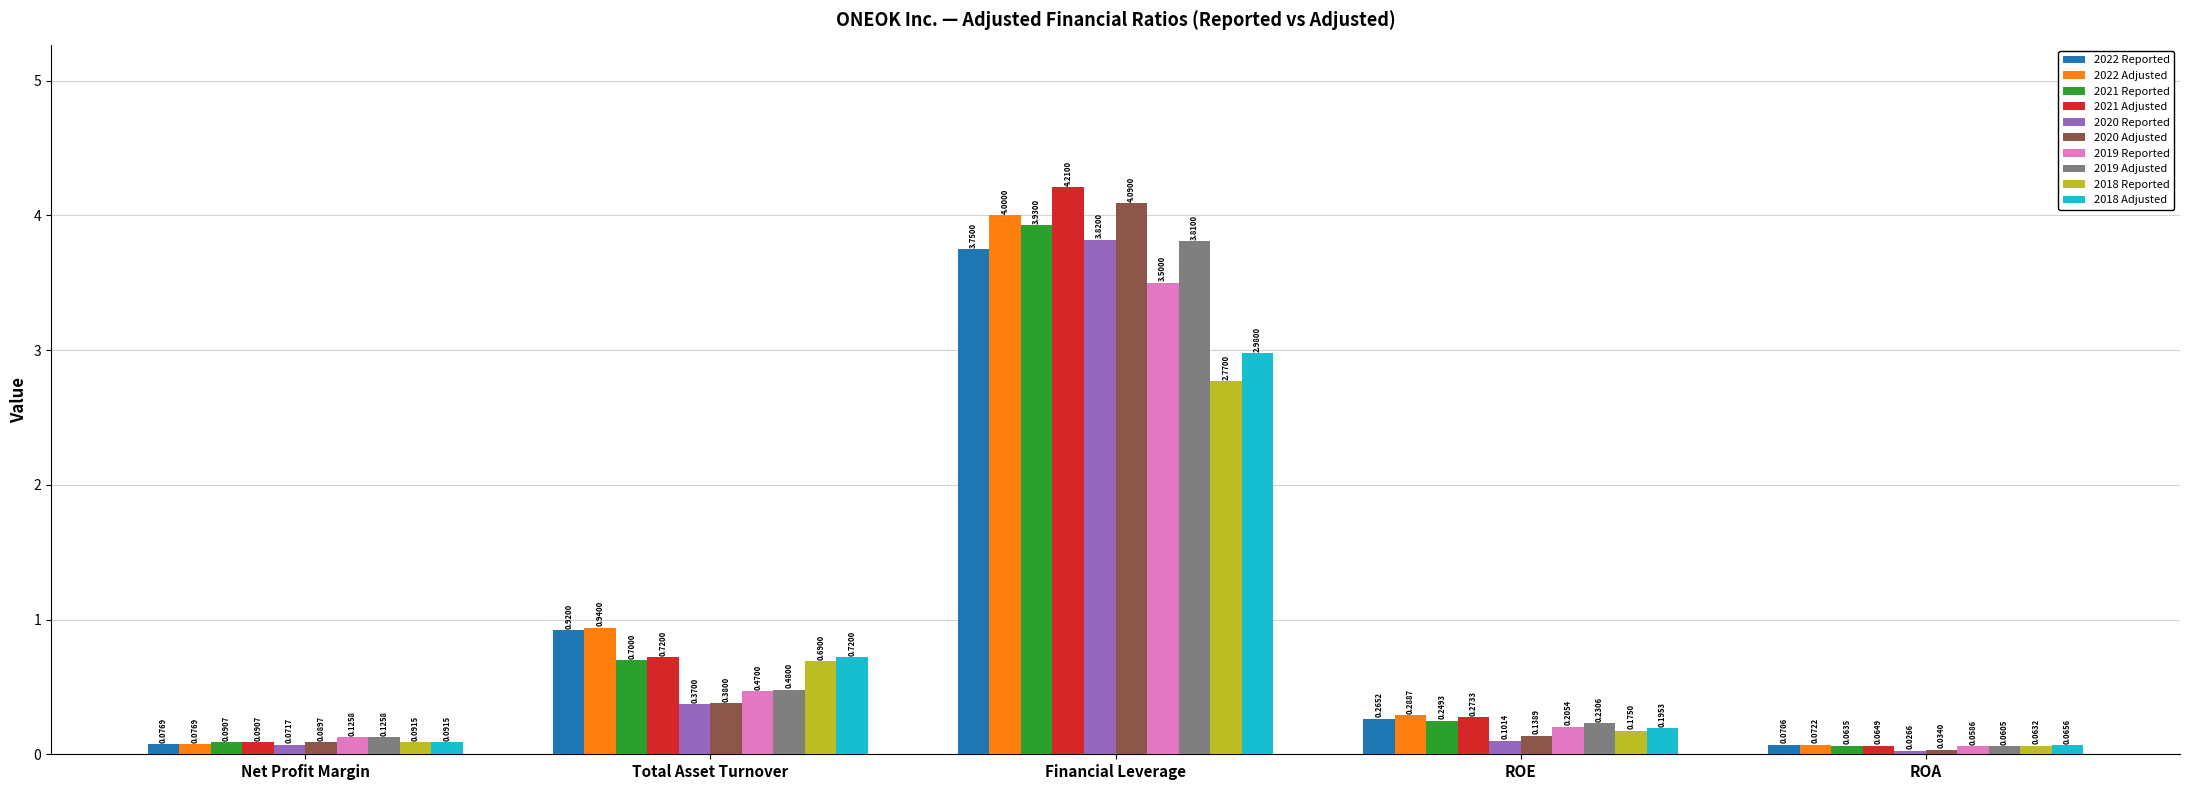

What is the difference between the highest and lowest values at Financial Leverage?

1.4